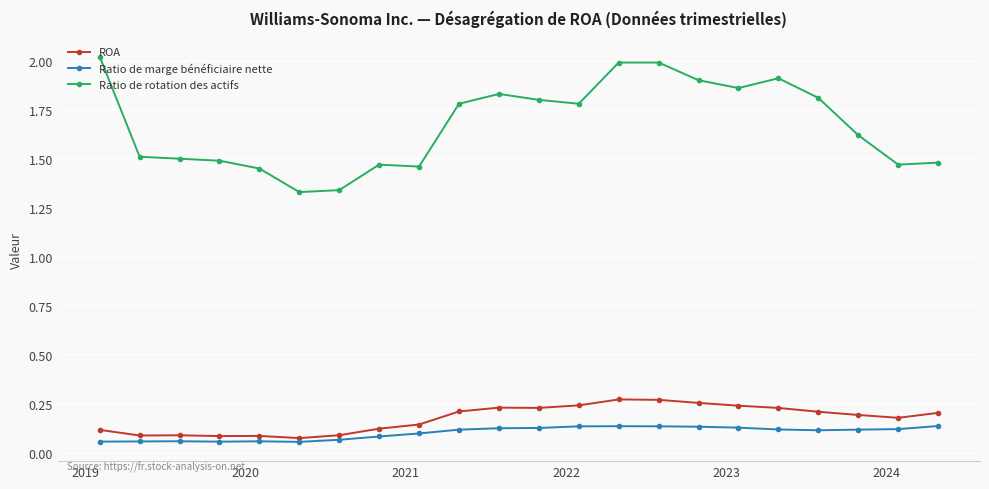

True or false: Ratio de marge bénéficiaire nette has more than 0 points higher than both neighbors.

True